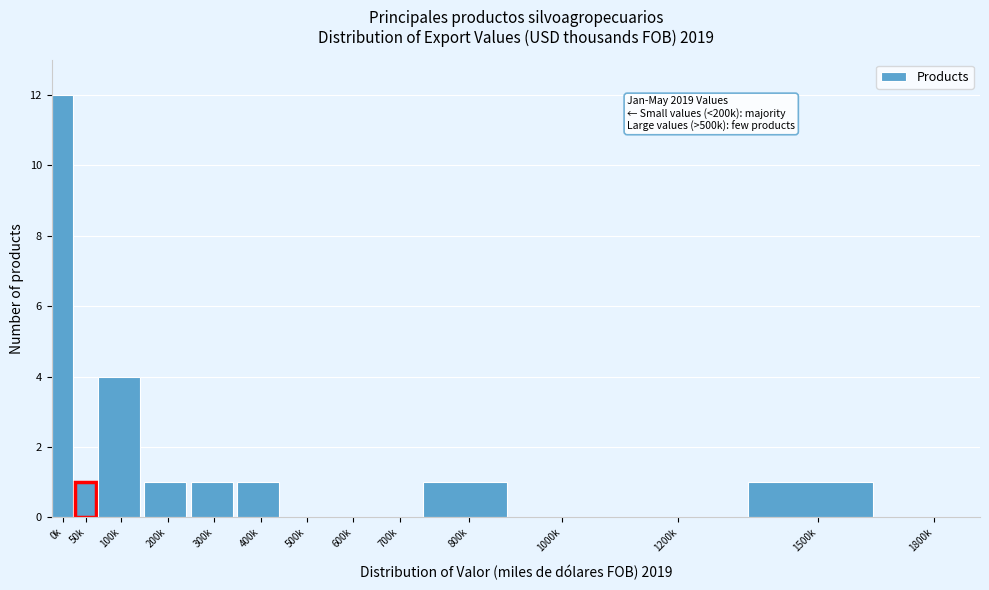

Reading right to left, transcribe all the data shown in this chart.

1800k=0	1500k=1	1200k=0	1000k=0	800k=1	700k=0	600k=0	500k=0	400k=1	300k=1	200k=1	100k=4	50k=1	0k=12